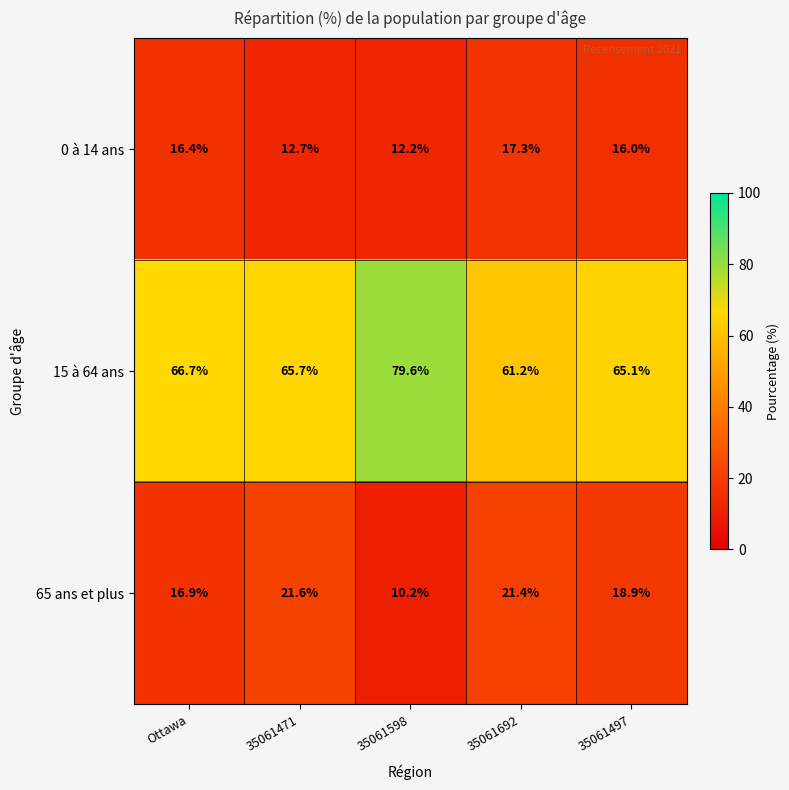

At how many categories does at least one series exceed 24?

5